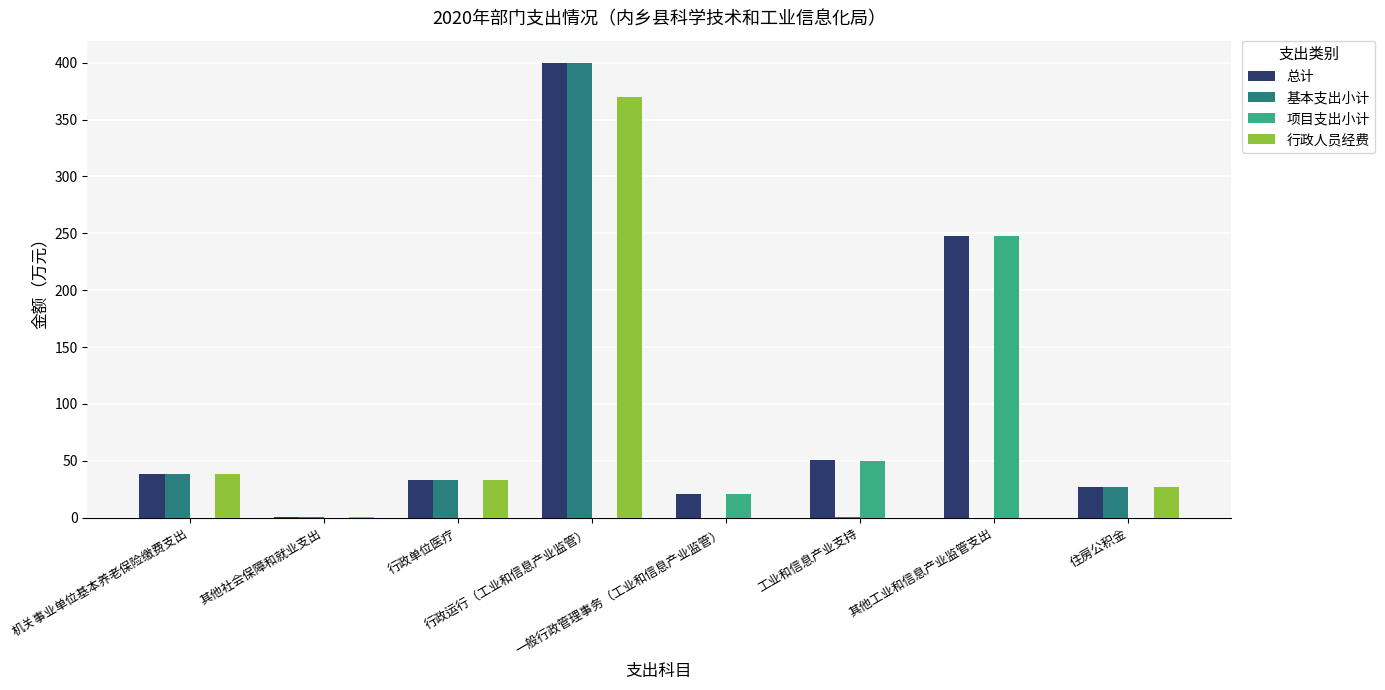

What is the average value of the 项目支出小计 series?

39.9